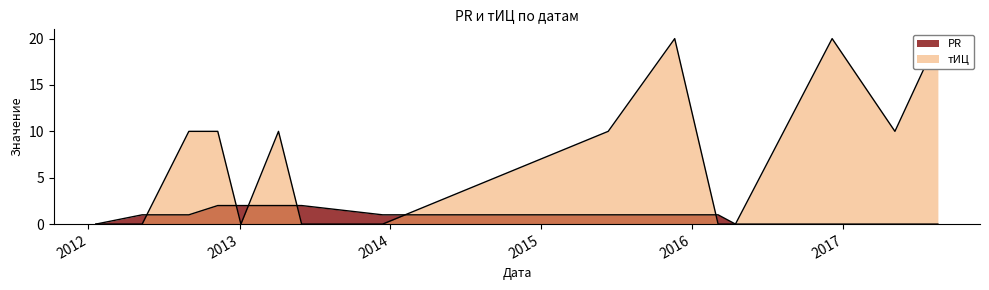

True or false: PR has more than 1 interior local peaks.

False